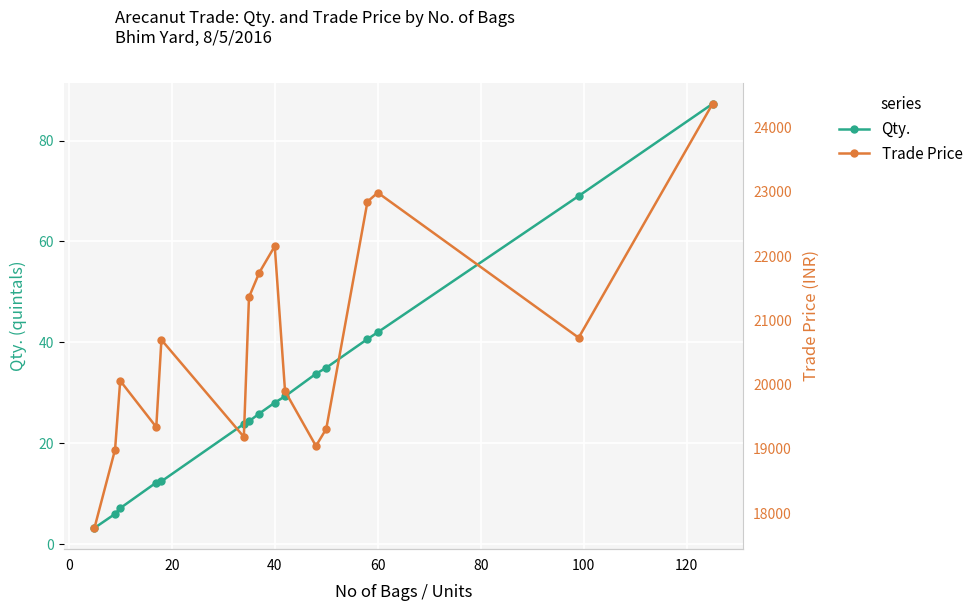

True or false: Qty. and Trade Price cross at least once.

False